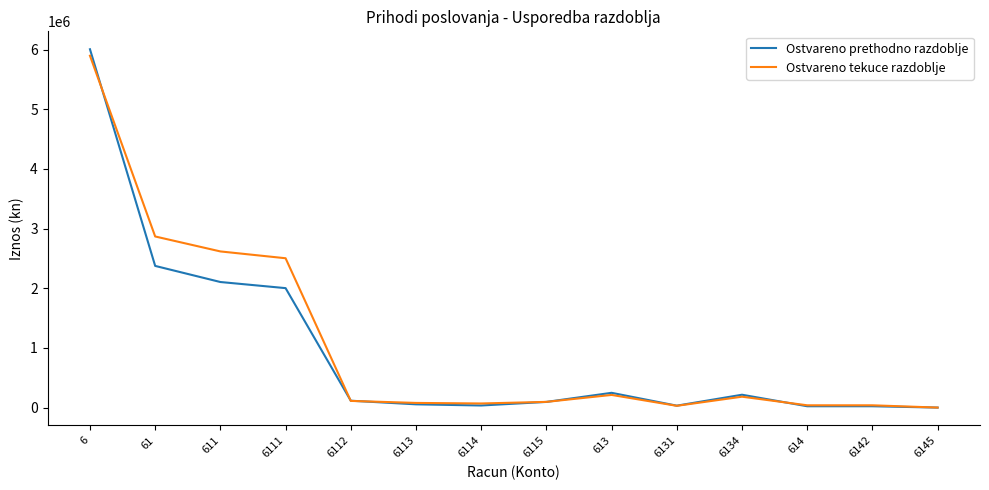

Which series changed the most between 611 and 613?

Ostvareno tekuce razdoblje